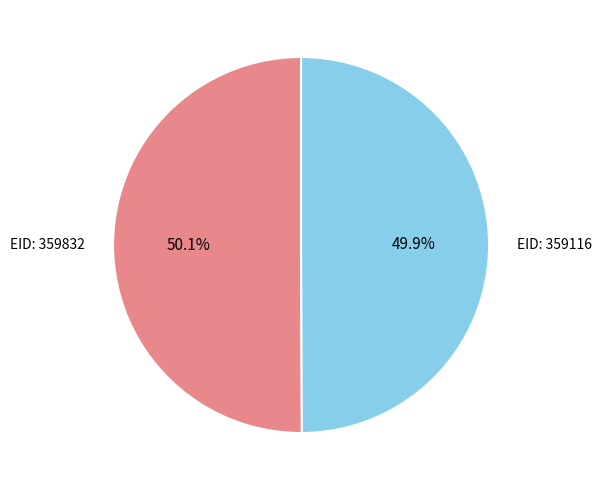

What percentage is NOT represented by EID: 359116?

50.1%